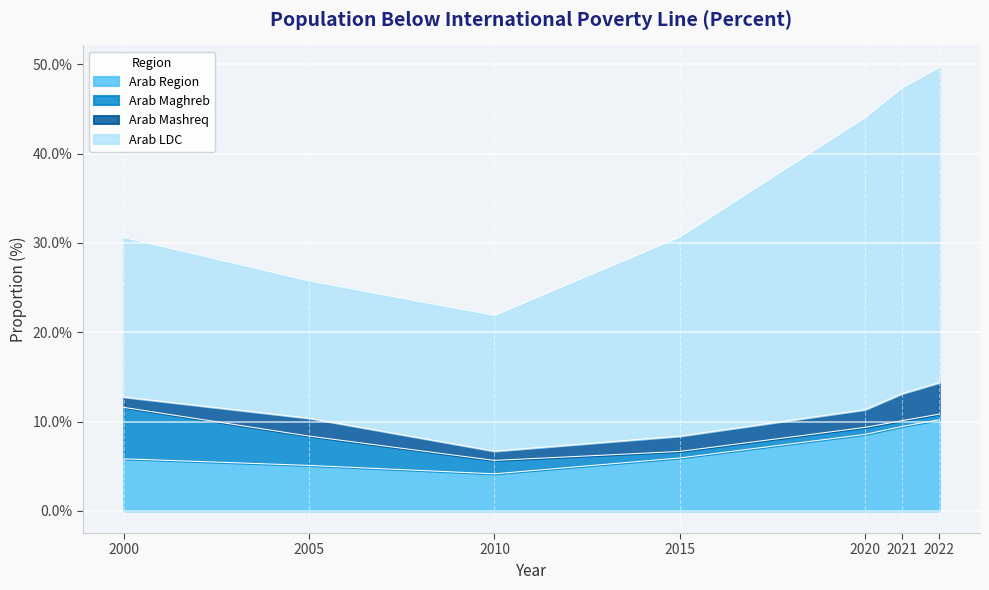

At how many categories does at least one series exceed 0?

7